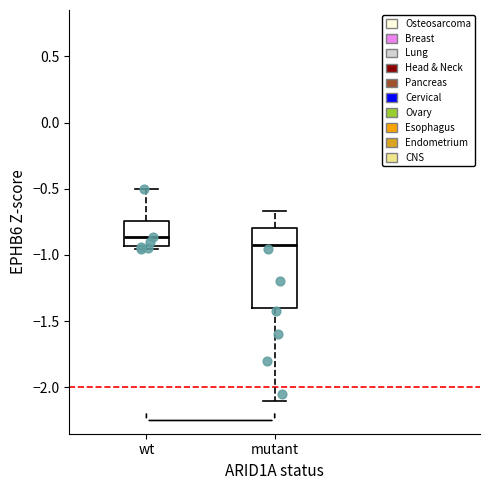

Reading left to right, transcribe this box plot: for each box, give where its median line is, the range the box spans, and where its two whiskers end, as read against the y-axis. The values are not printed on the chart, so give them approximately, as read against the axis.

wt: median -0.85, box -0.95 to -0.75, whiskers -0.95 (just below the box's lower edge) to -0.50
mutant: median -0.90, box -1.40 to -0.80, whiskers -2.10 to -0.65